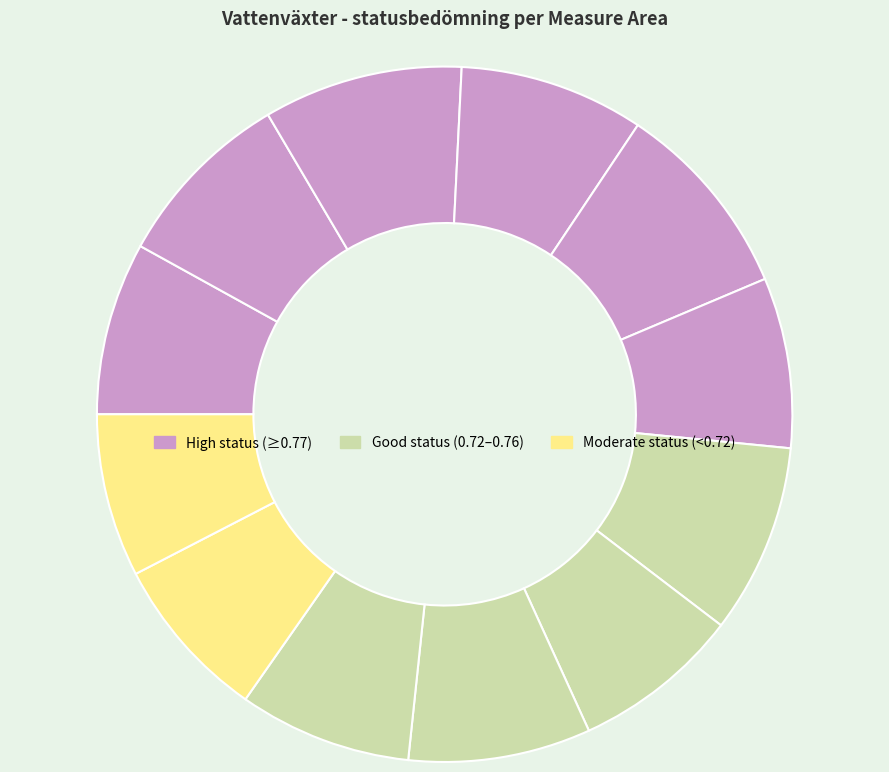

Count the number of slices in the pie.

12